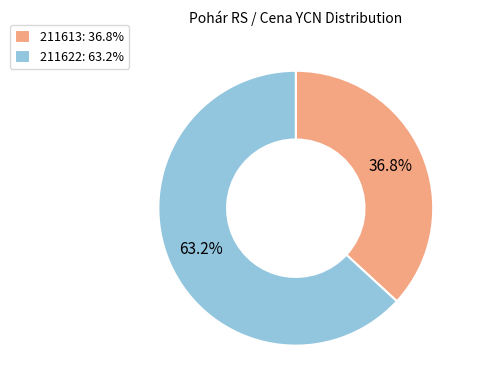

To the nearest percent, what is the difference between the 211622 and 211613 slice percentages?

26%